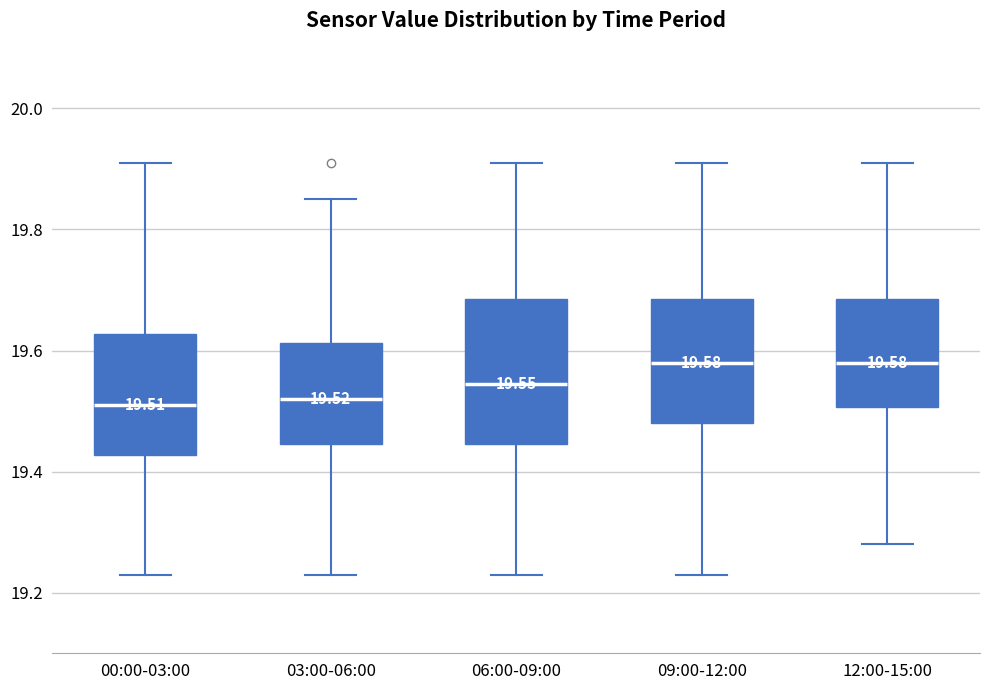

Which box is the tallest, from its lower edge to its upper edge?

06:00-09:00